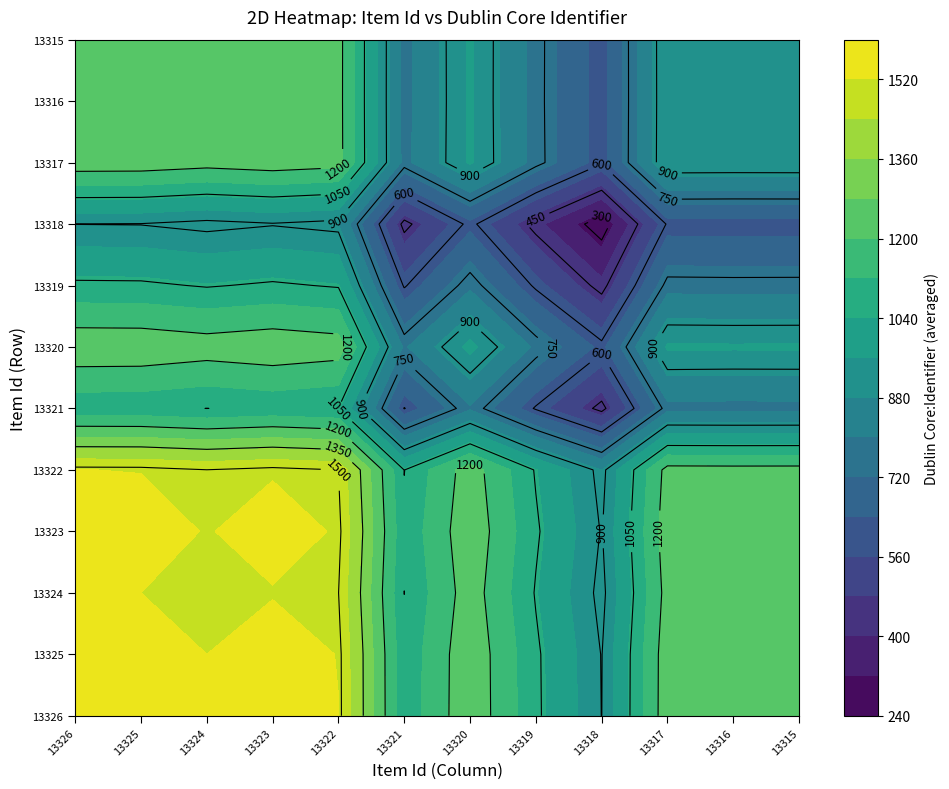

What is the difference between the 13316 values at 7 and 10?

956